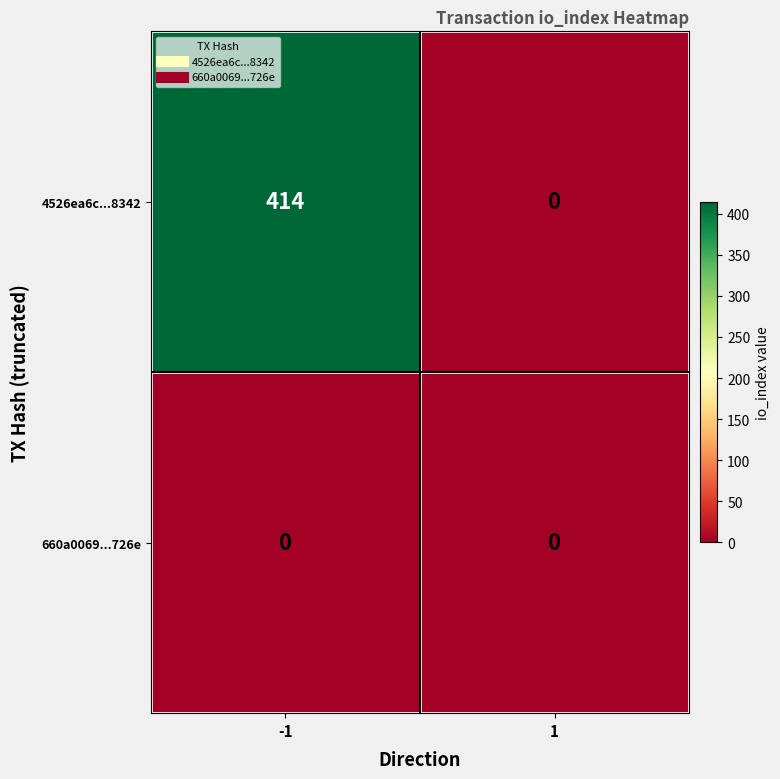

List the series in order of their peak value, lowest first.

660a0069...726e, 4526ea6c...8342